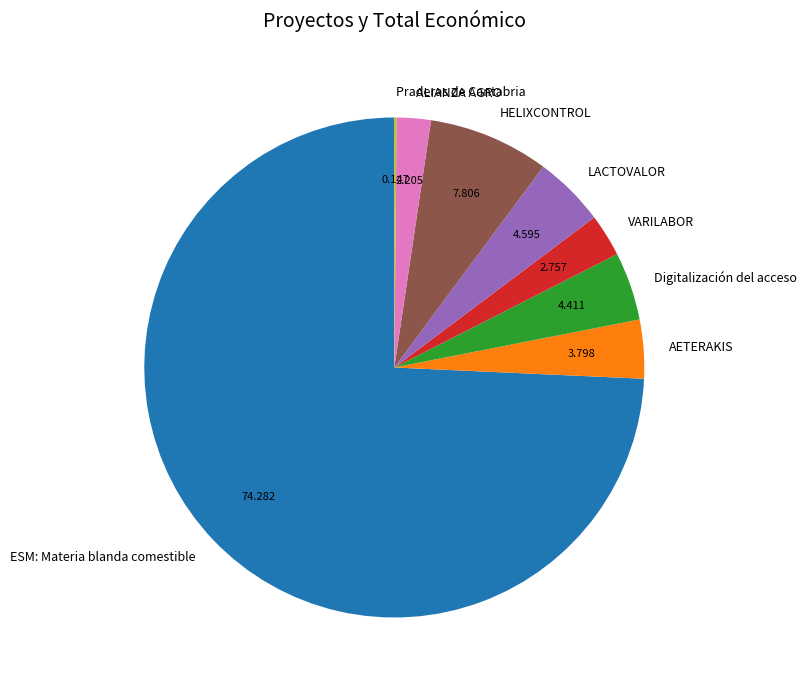

True or false: HELIXCONTROL accounts for 13% of the total.

False